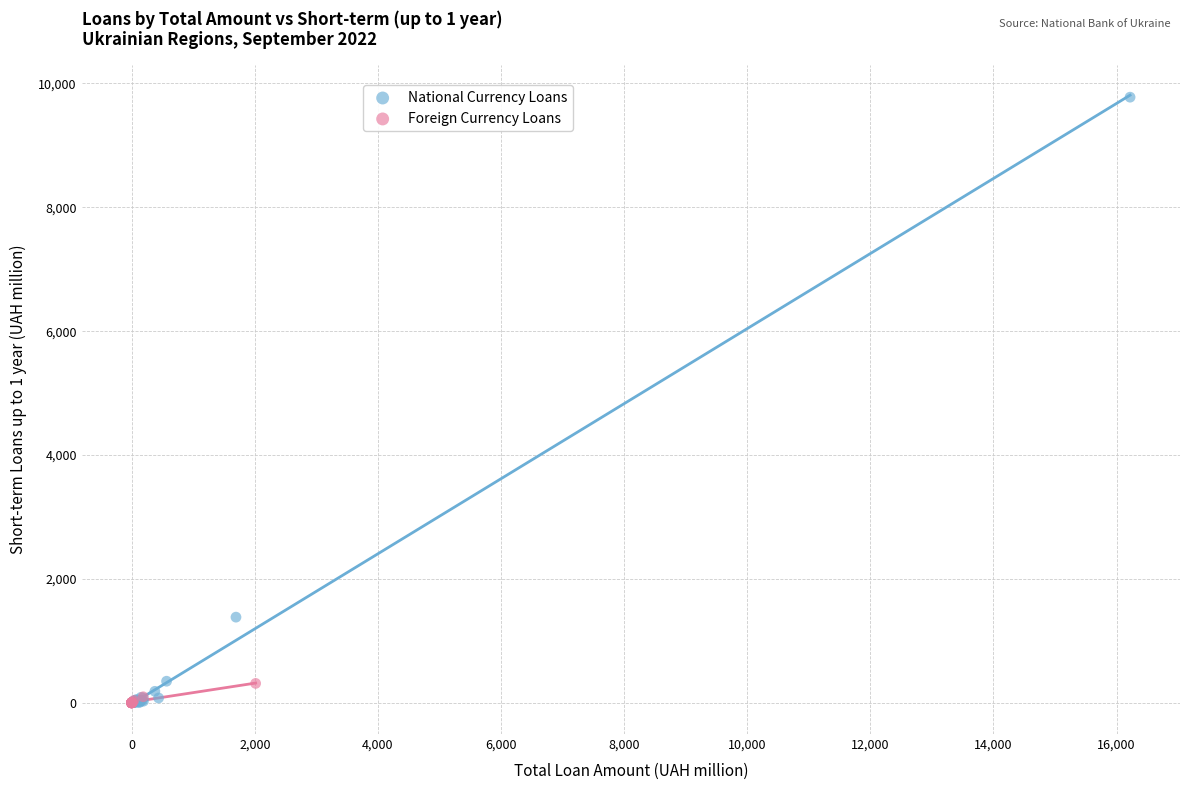

Which series has the largest Y range (max minus min)?

National Currency Loans